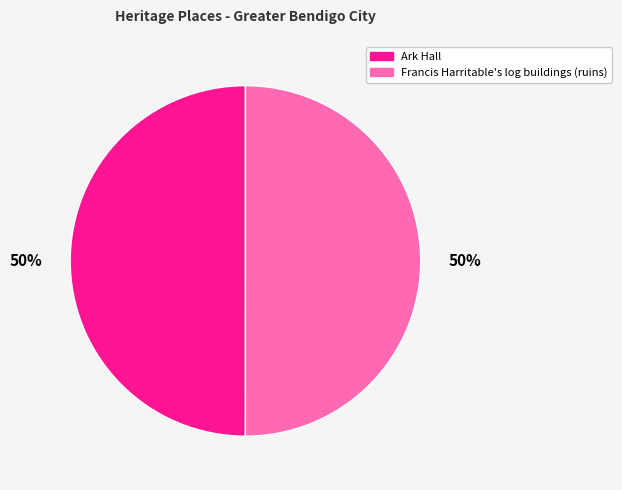

To the nearest percent, what is the combined percentage of Francis Harritable's log buildings (ruins) and Ark Hall?

100%